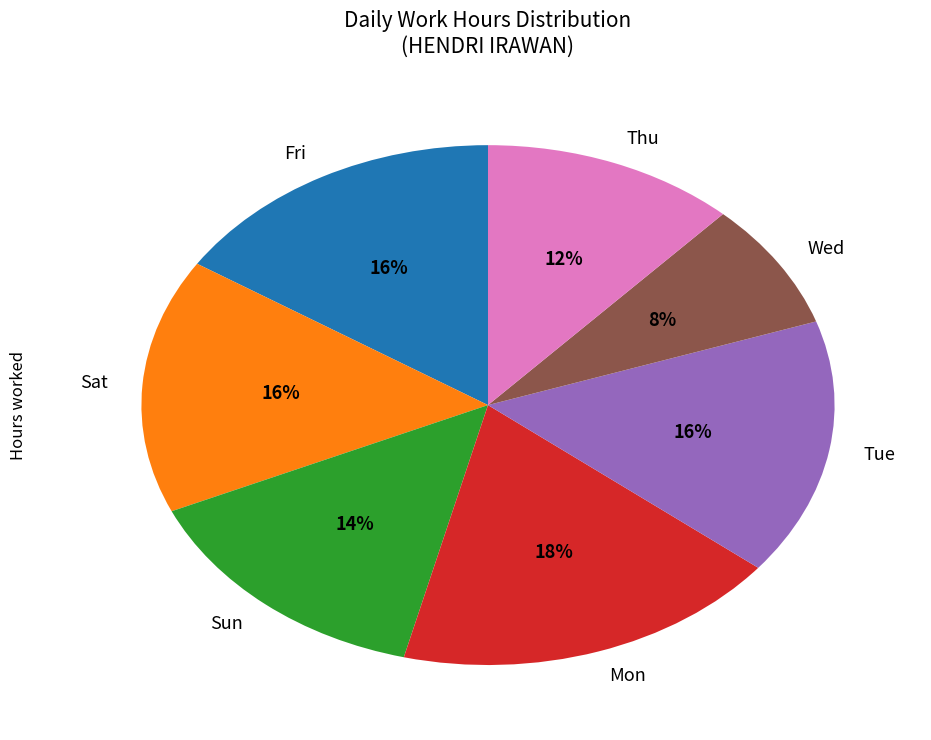

How many segments does this pie chart have?

7